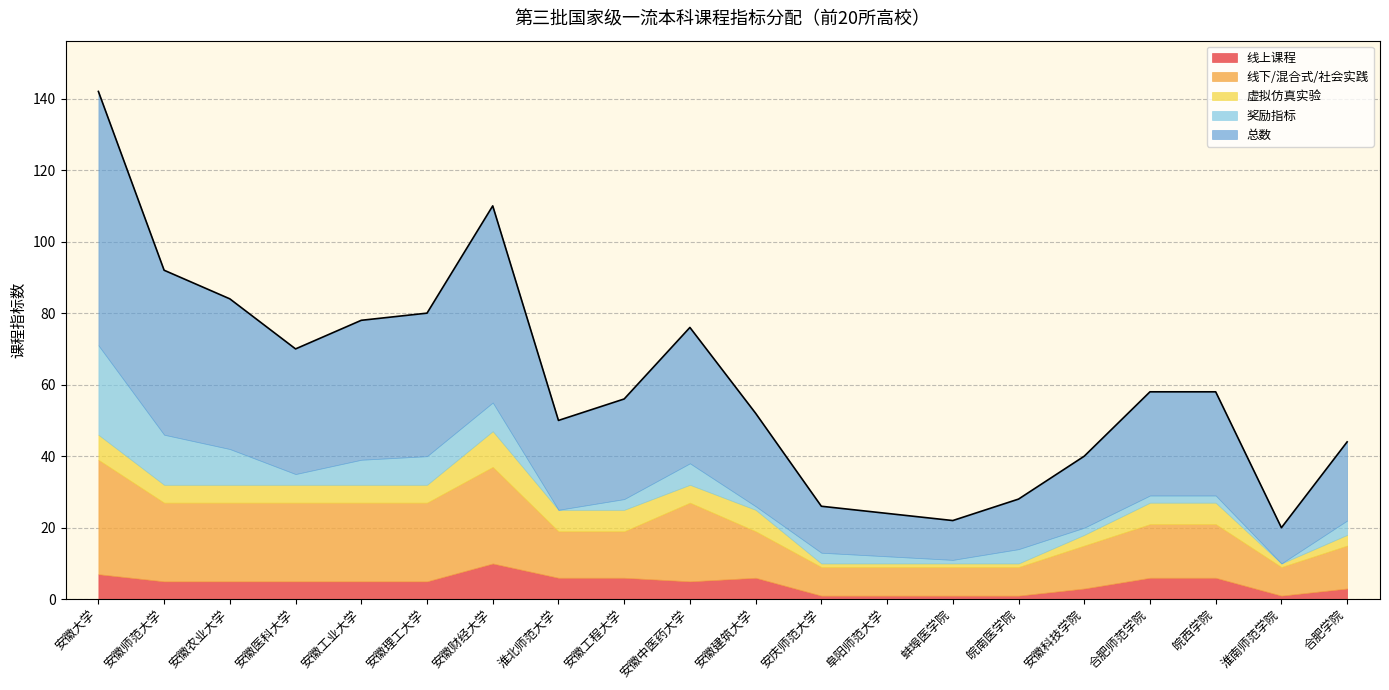

How many data points in 虚拟仿真实验 are above 5?

7